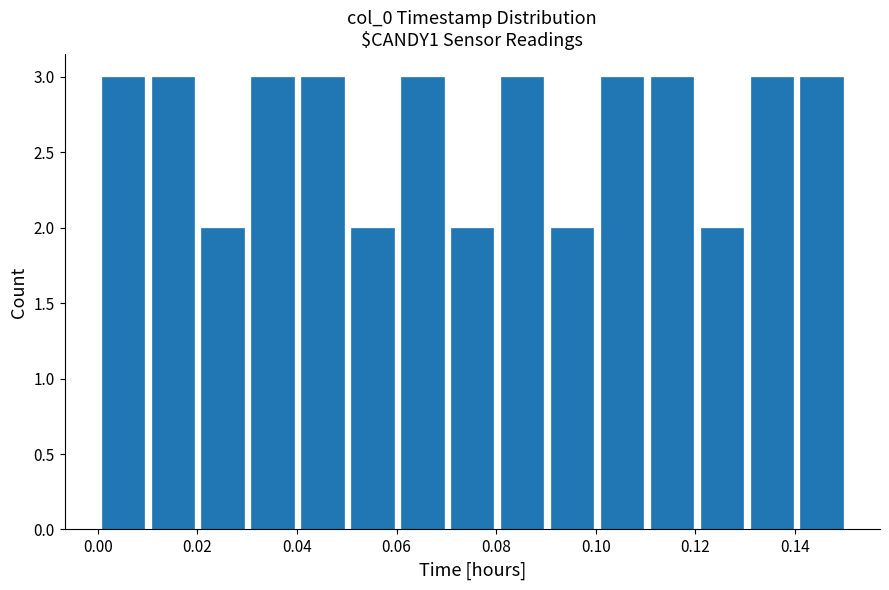

Reading left to right, transcribe this chart: for each bar, give the range it covers on the x-axis and its height. Neither the bar edges nor the heights are printed on the chart, so give them approximately, as read against the axes.

0.00 to 0.01: 3
0.01 to 0.02: 3
0.02 to 0.03: 2
0.03 to 0.04: 3
0.04 to 0.05: 3
0.05 to 0.06: 2
0.06 to 0.07: 3
0.07 to 0.08: 2
0.08 to 0.09: 3
0.09 to 0.10: 2
0.10 to 0.11: 3
0.11 to 0.12: 3
0.12 to 0.13: 2
0.13 to 0.14: 3
0.14 to 0.15: 3